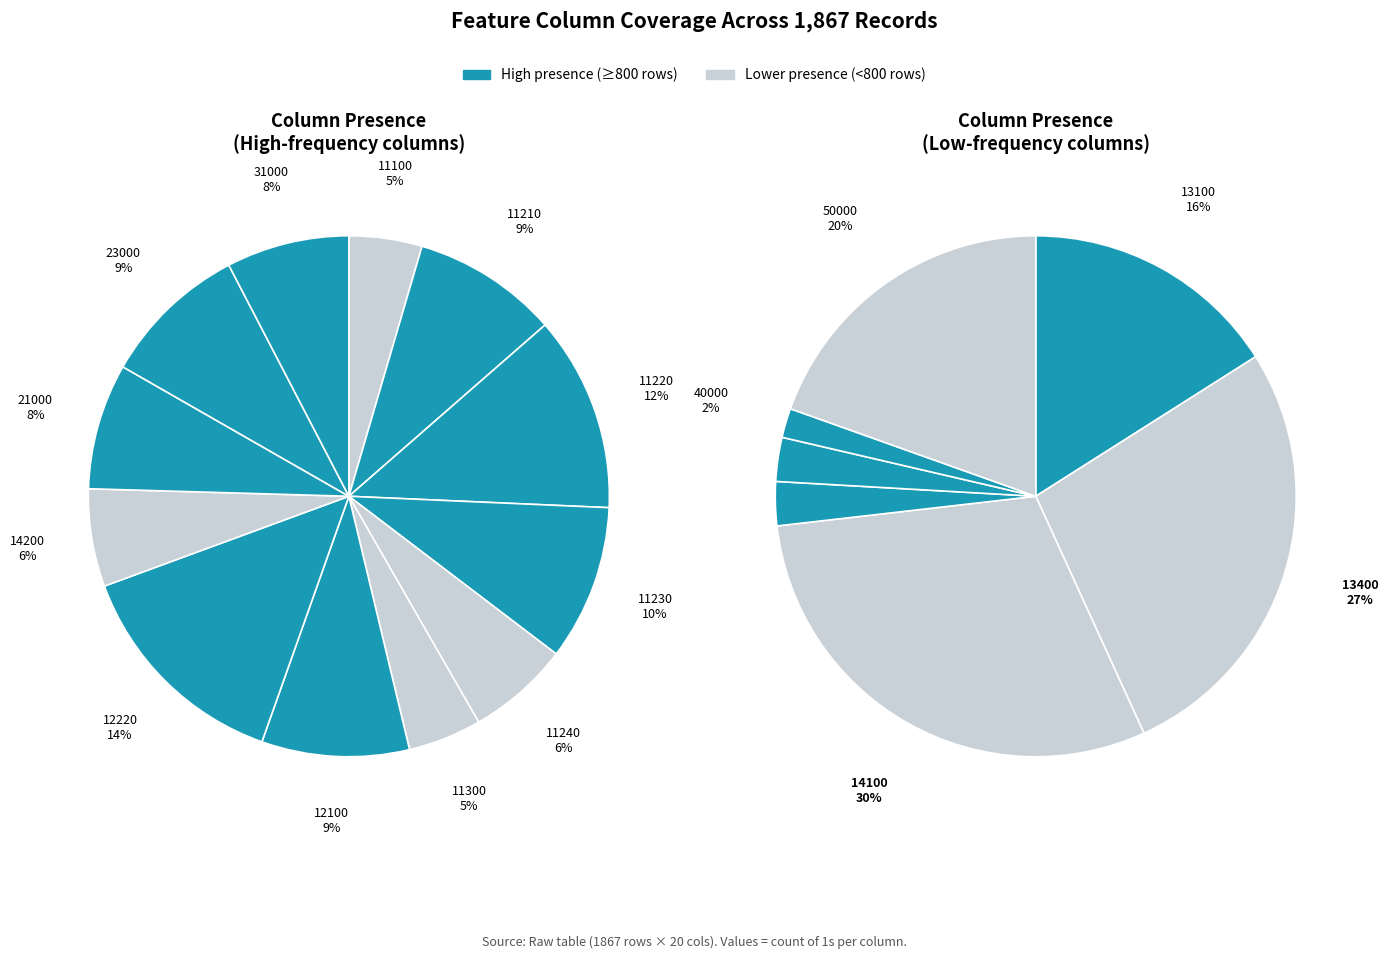

Rank the categories by value from highest to lowest.

12220, 11220, 11230, 12100, 23000, 11210, 21000, 31000, 11240, 14200, 11300, 11100, 14100, 13400, 50000, 13100, 22000, 32000, 40000